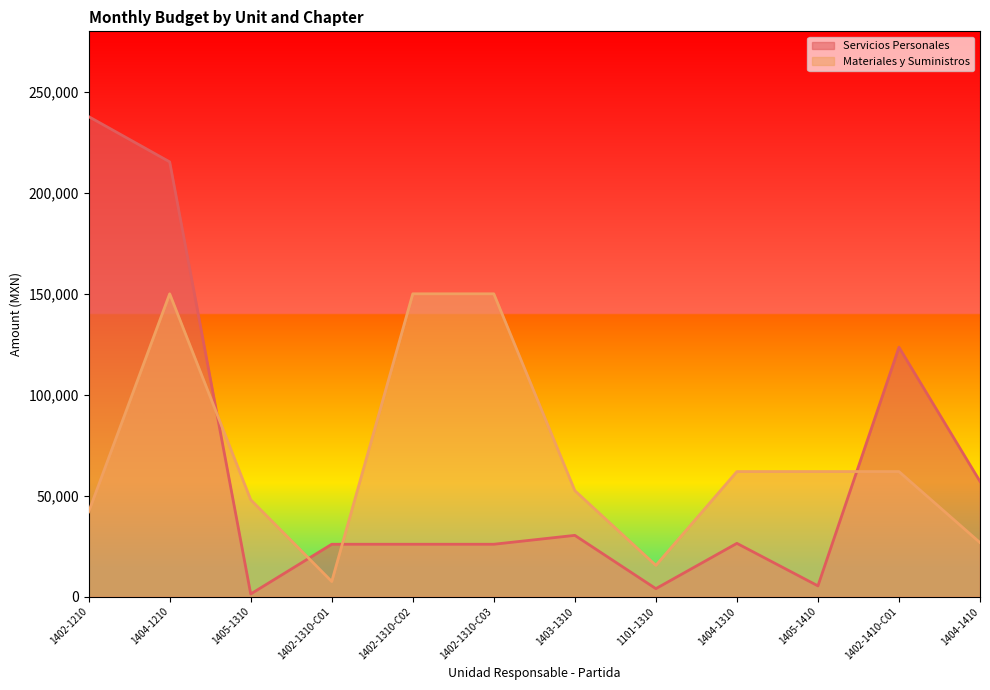

Reading right to left, transcribe all the data shown in this chart.

Servicios Personales: 1404-1410=57077	1402-1410-C01=123541	1405-1410=5343	1404-1310=26400	1101-1310=3960	1403-1310=30360	1402-1310-C03=25956	1402-1310-C02=25956	1402-1310-C01=25956	1405-1310=1320	1404-1210=215341	1402-1210=237769
Materiales y Suministros: 1404-1410=26760	1402-1410-C01=61956	1405-1410=61956	1404-1310=61956	1101-1310=15500	1403-1310=52500	1402-1310-C03=150000	1402-1310-C02=150000	1402-1310-C01=7500	1405-1310=48000	1404-1210=150000	1402-1210=42000